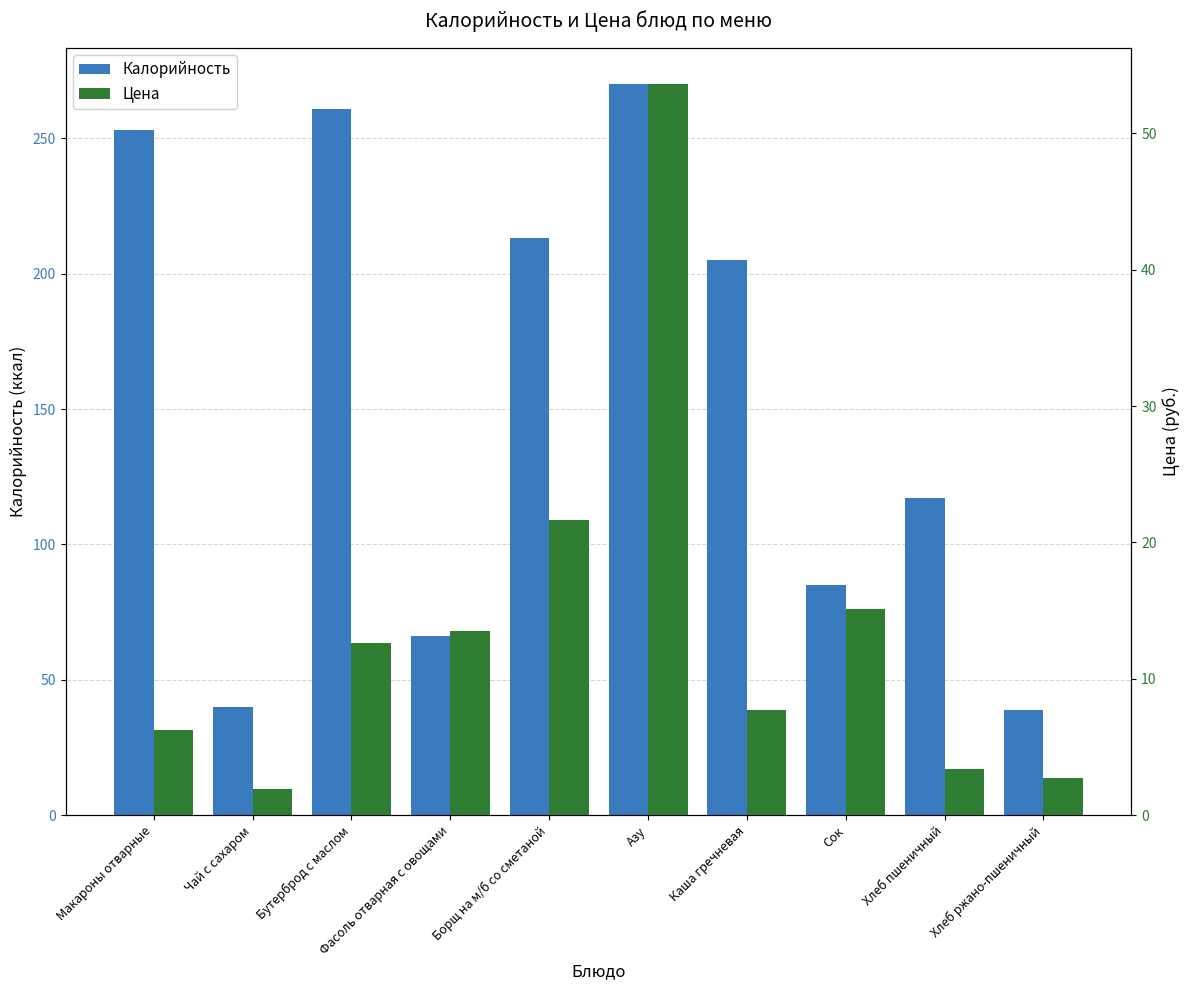

Reading left to right, transcribe all the data shown in this chart.

Калорийность: 253.0	40.0	261.0	66.0	213.0	270.0	205.0	85.0	117.0	39.0
Цена: 6.2	1.9	12.6	13.5	21.6	53.6	7.7	15.1	3.4	2.7